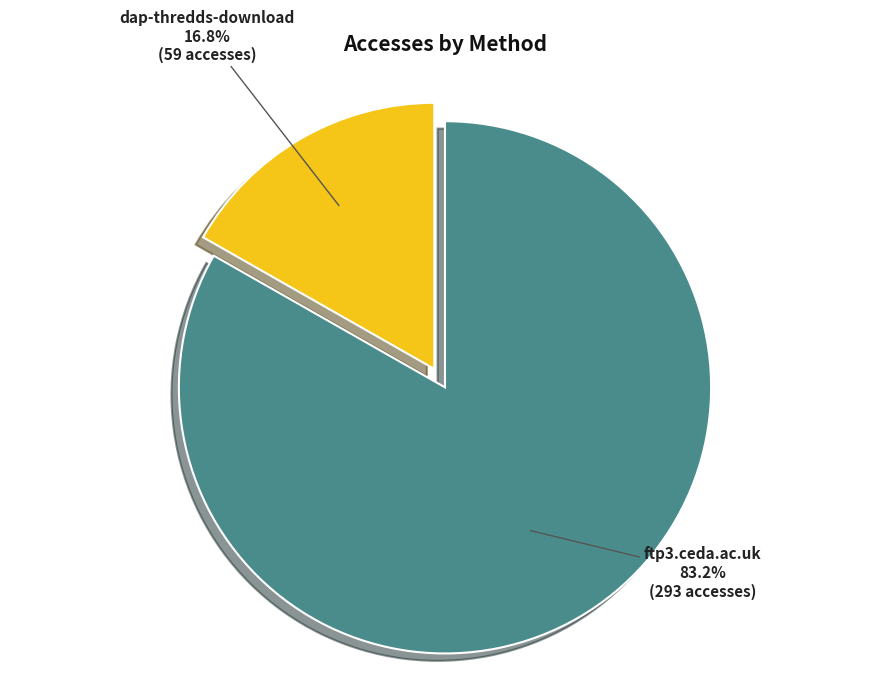

What percentage is NOT represented by ftp3.ceda.ac.uk?

16.8%